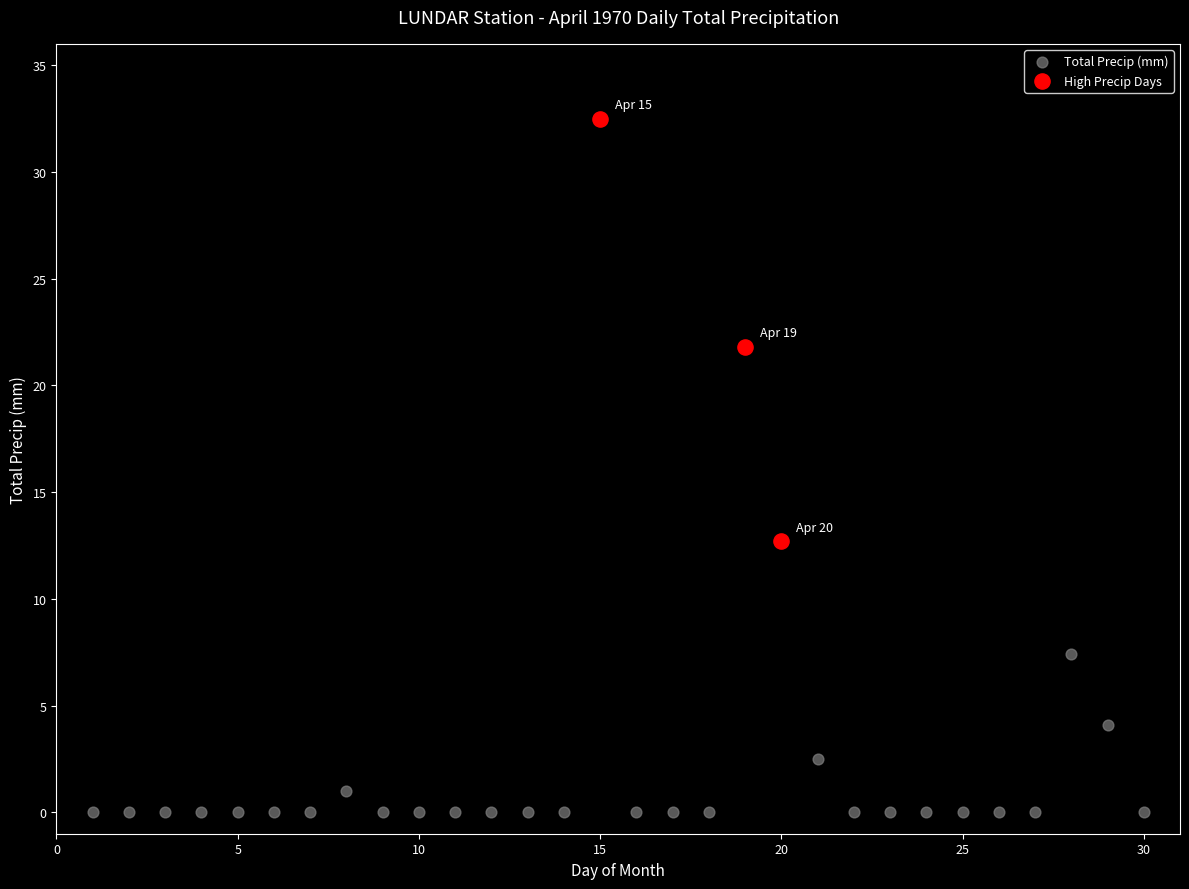

Which series reaches the maximum Y coordinate?

High Precip Days